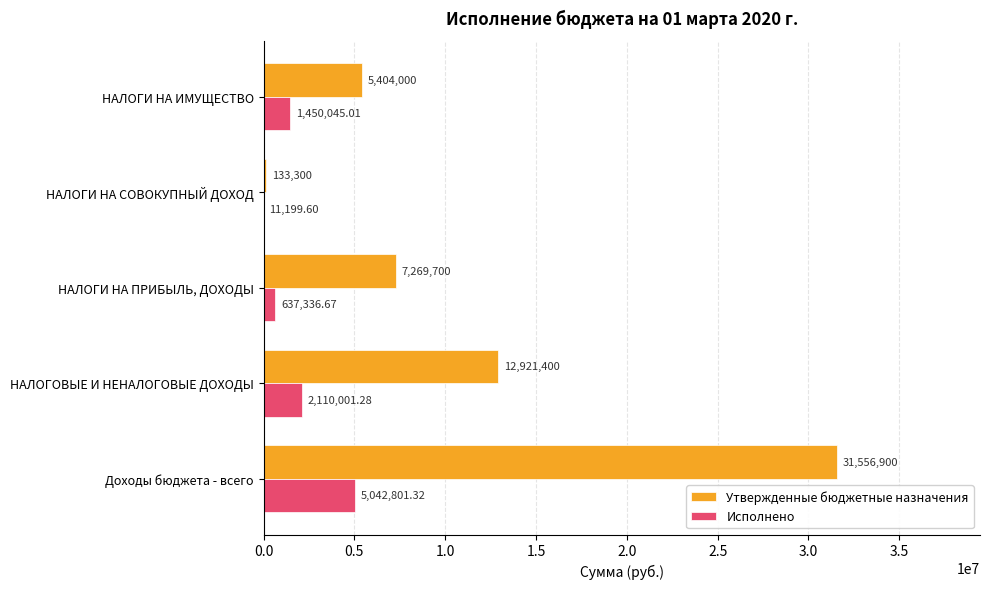

Which series has the largest range (max minus min)?

Утвержденные бюджетные назначения